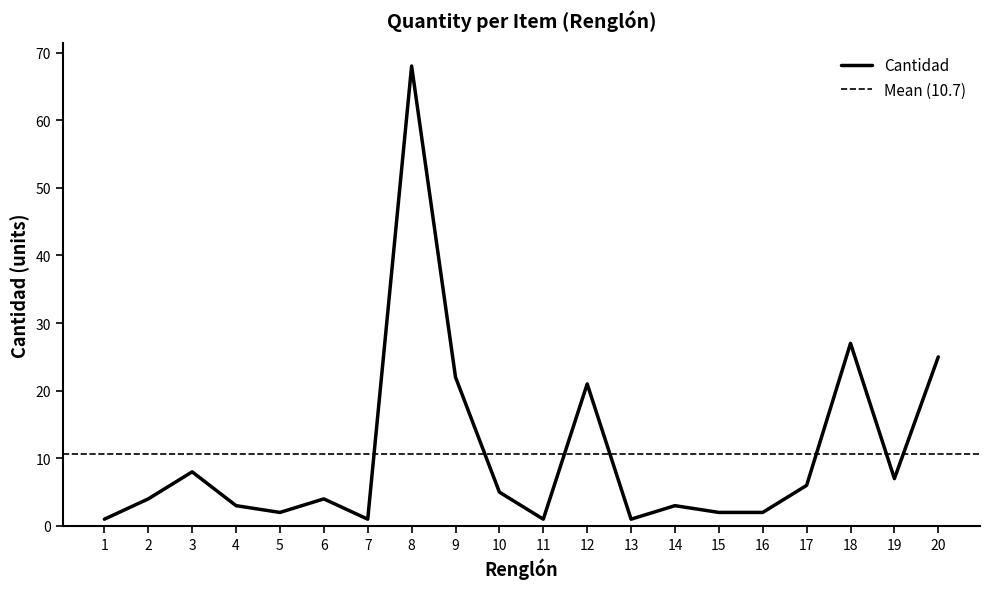

How many points are higher than both their immediate neighbors (excluding endpoints)?

6